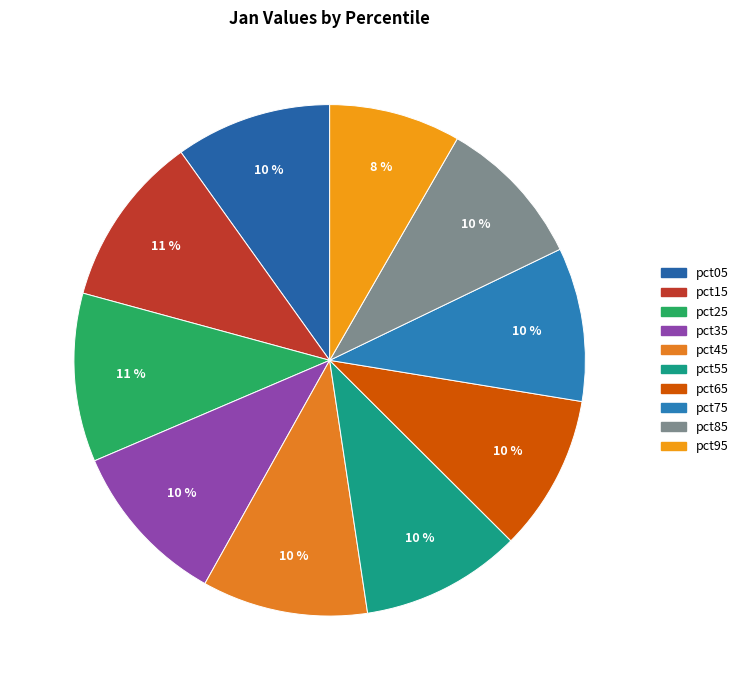

To the nearest percent, what portion does pct55 represent?

10%